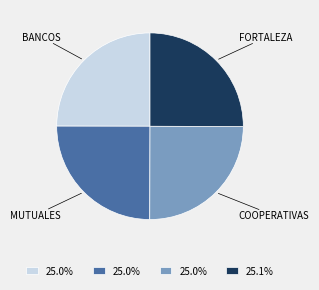

How many segments does this pie chart have?

4